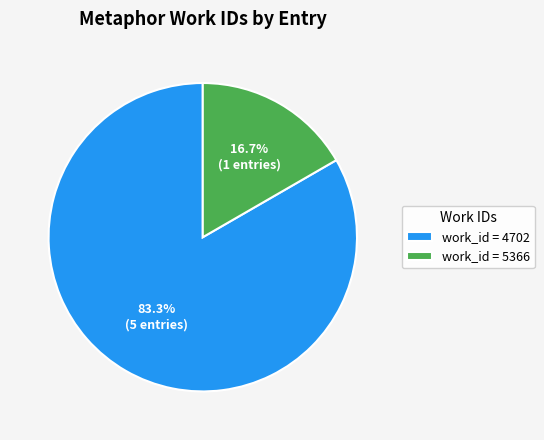

Which has a higher value, work_id = 5366 or work_id = 4702?

work_id = 4702